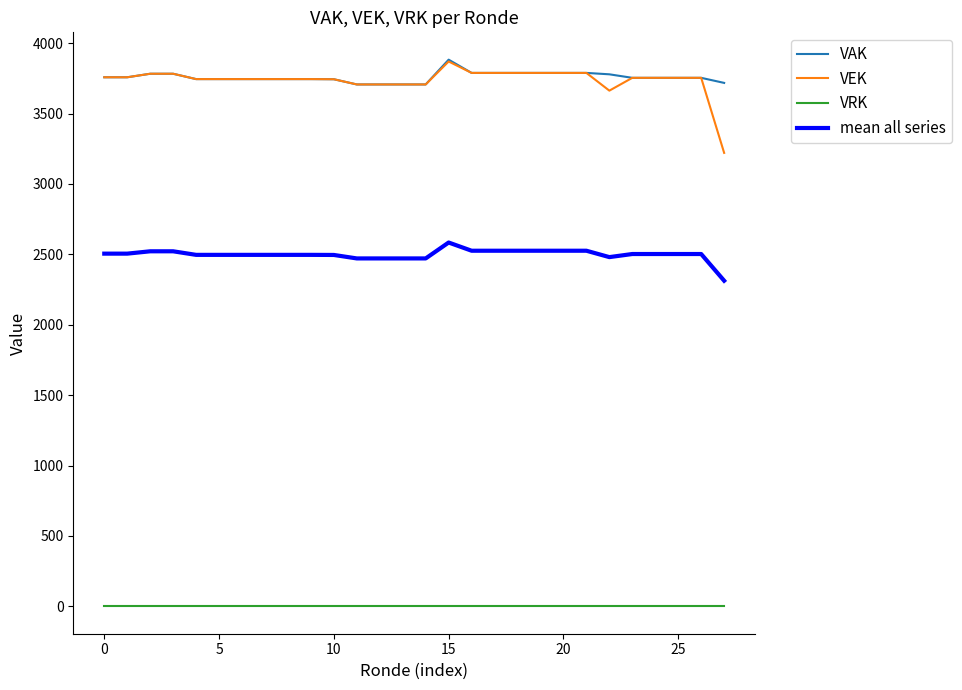

Which series has the widest spread of values?

VEK